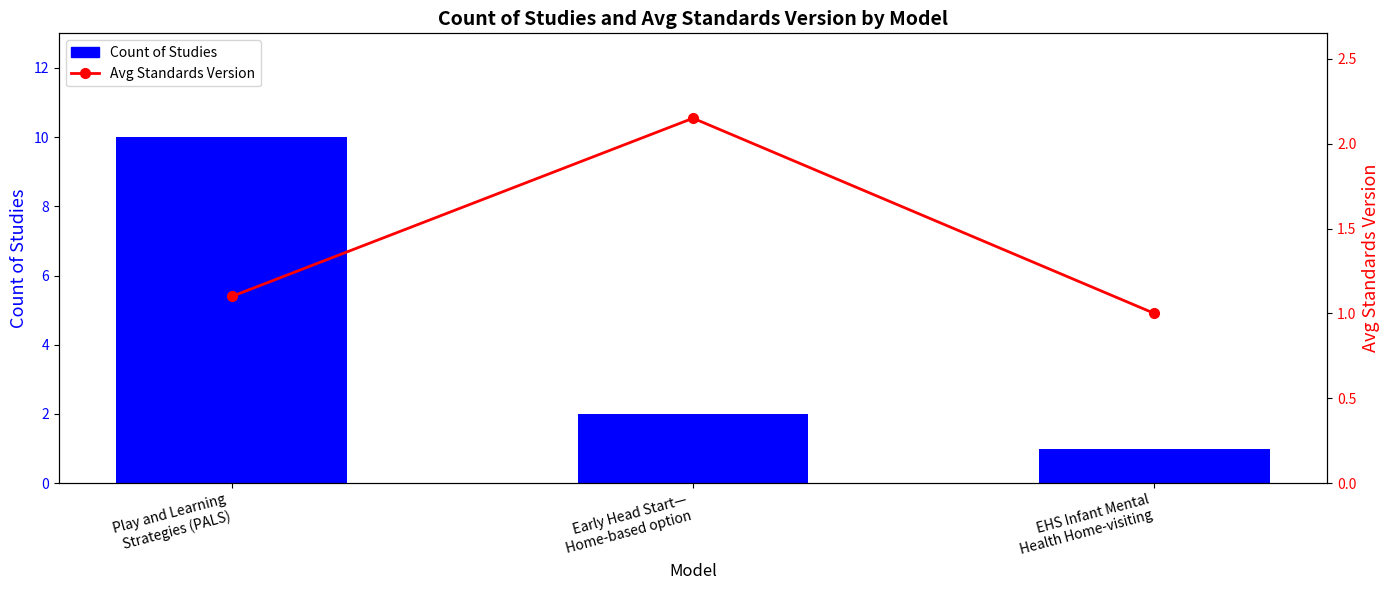

Which has a higher value, Early Head Start—
Home-based option or Play and Learning
Strategies (PALS)?

Play and Learning
Strategies (PALS)